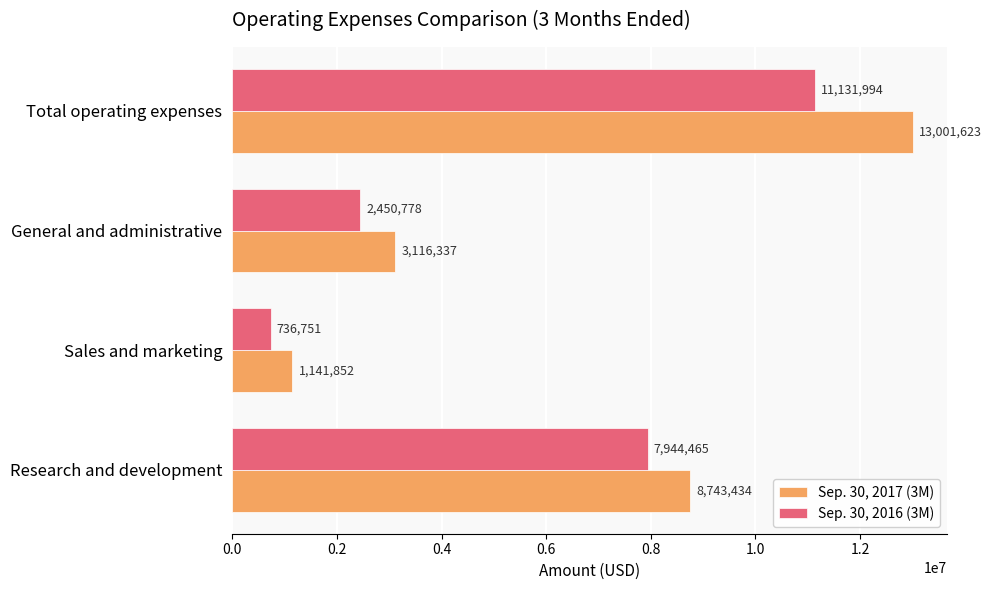

Rank the series at Research and development from highest to lowest value.

Sep. 30, 2017 (3M), Sep. 30, 2016 (3M)